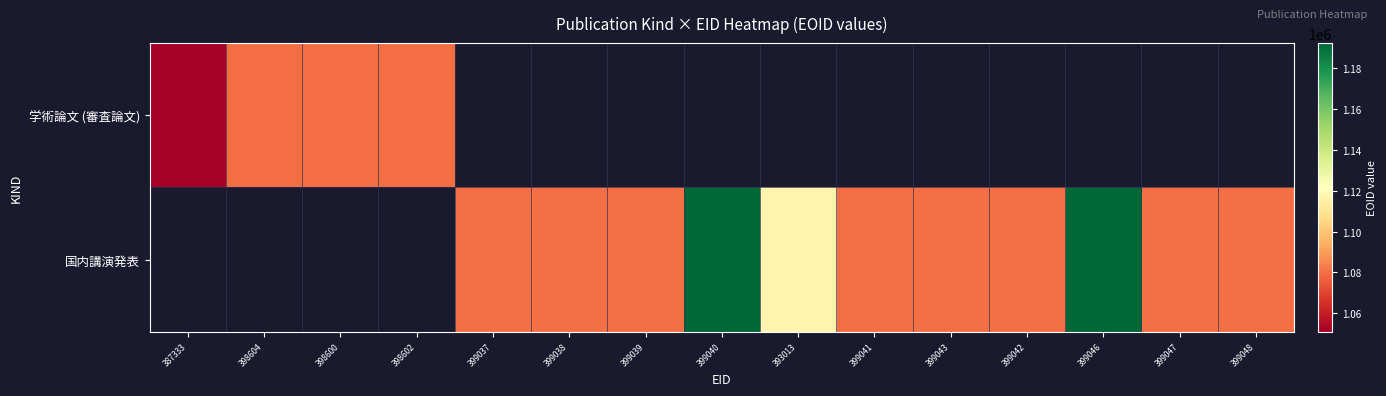

Which series changed the most between 399037 and 399047?

国内講演発表